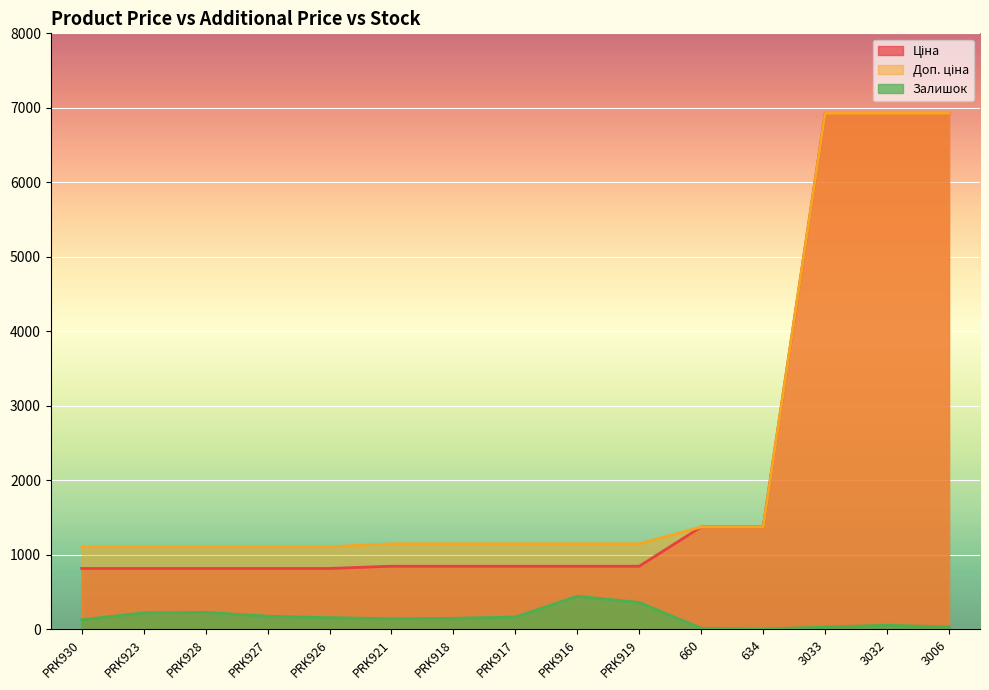

How many interior local peaks does the Залишок series have?

3